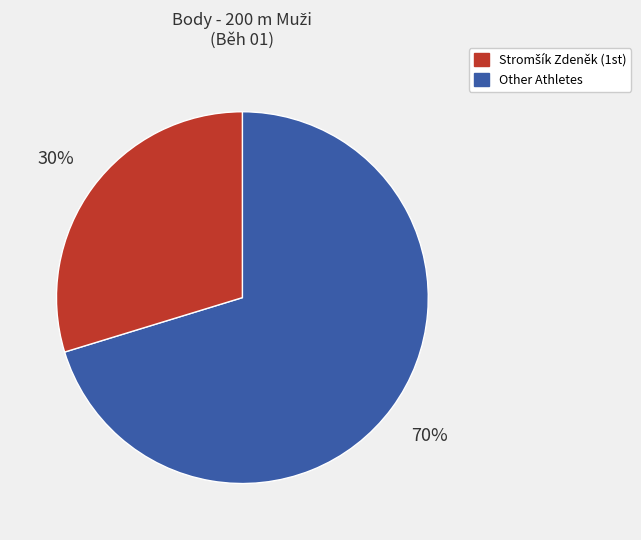

To the nearest percent, what is the average slice percentage?

50%